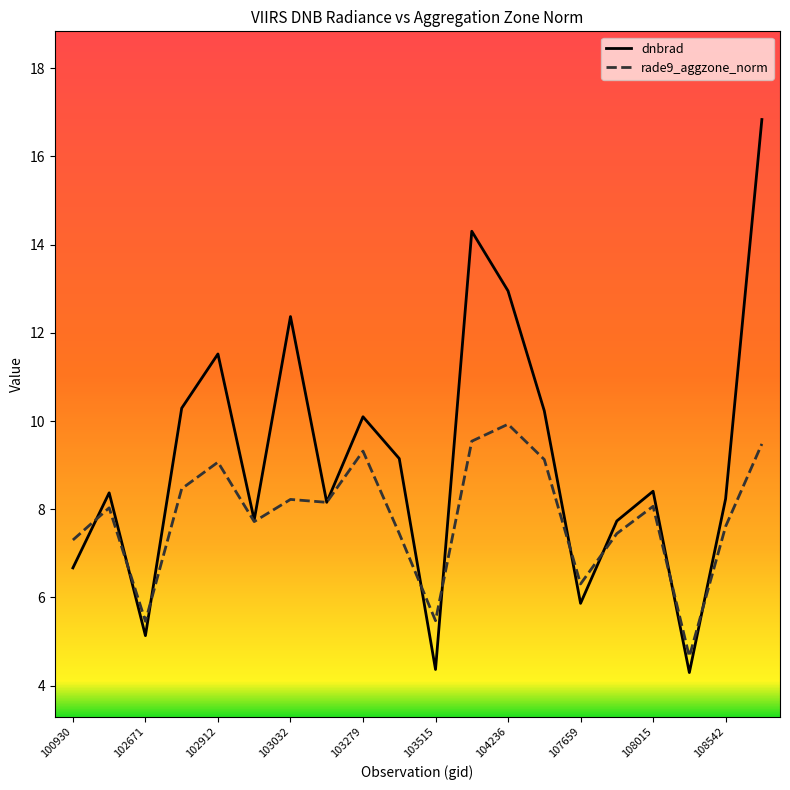

What is the smallest value displayed?

4.3